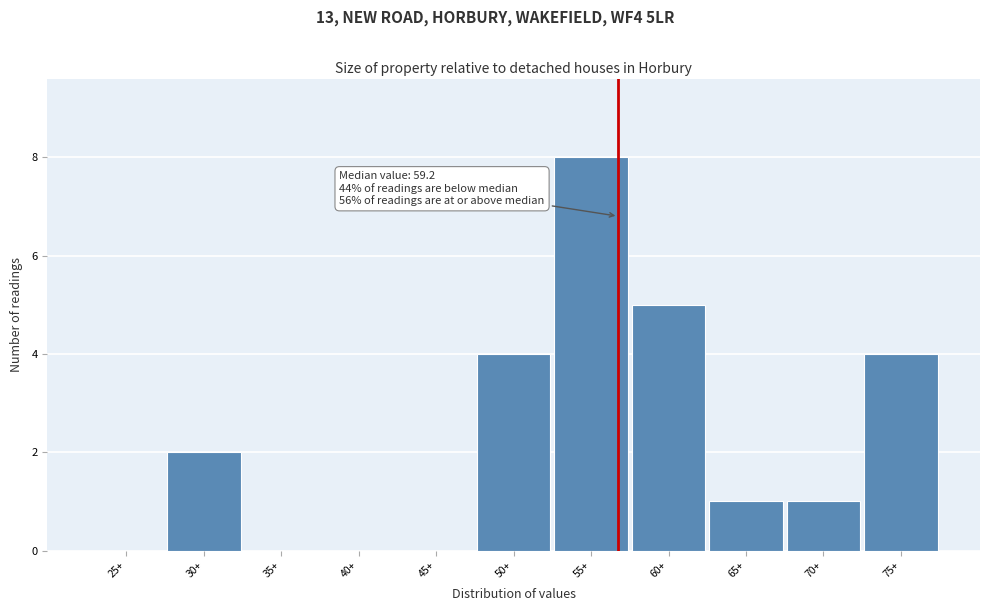

Reading right to left, what are all the values shown in this chart?

75+=4	70+=1	65+=1	60+=5	55+=8	50+=4	45+=0	40+=0	35+=0	30+=2	25+=0